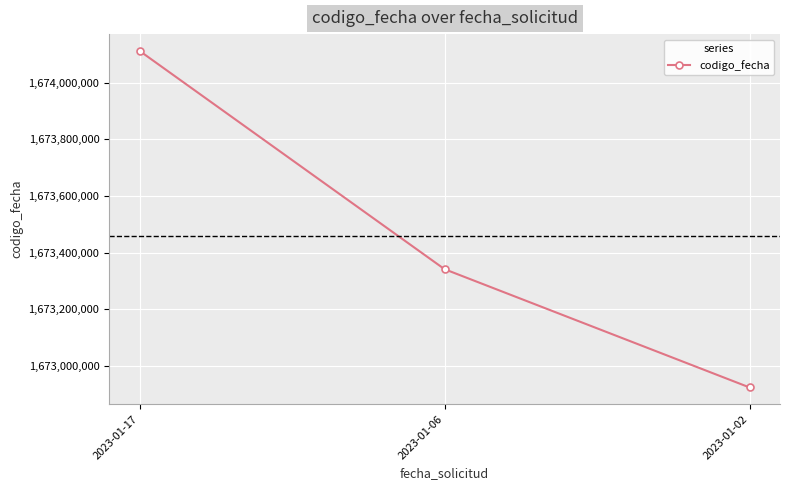

What is the ratio of the value at 2023-01-06 to the value at 2023-01-02?

1.0